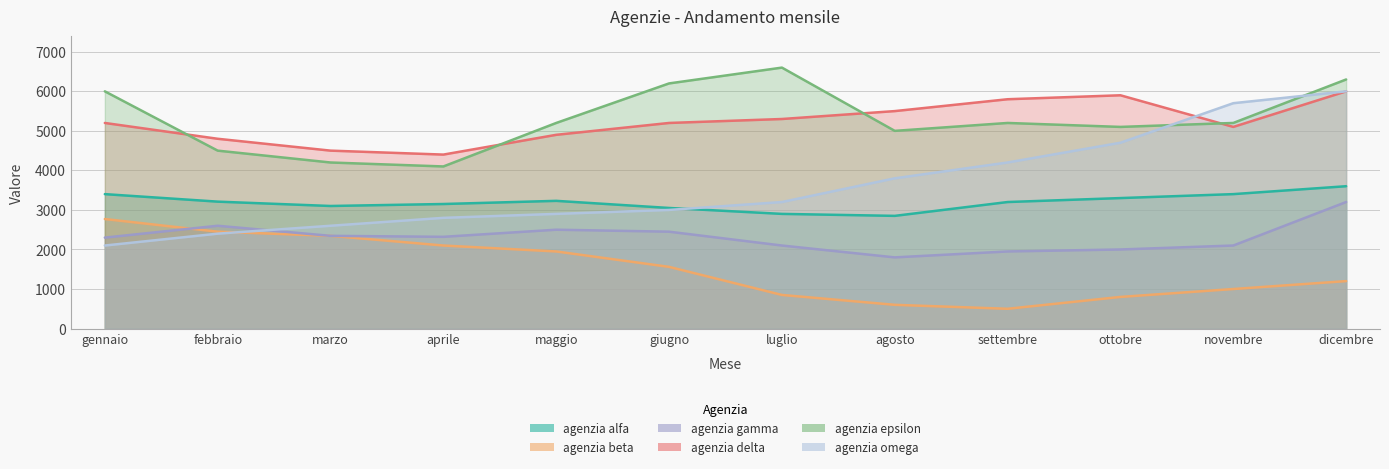

The value of agenzia alfa at aprile is 3150. True or false?

True